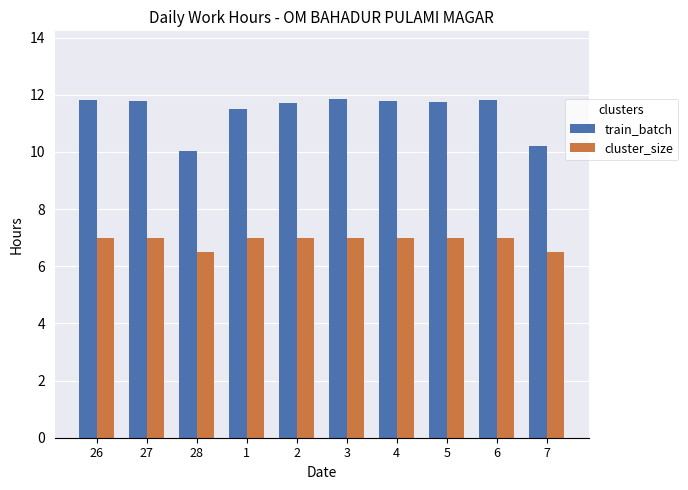

Is the value of train_batch at 5 greater than the value of cluster_size at 2?

Yes